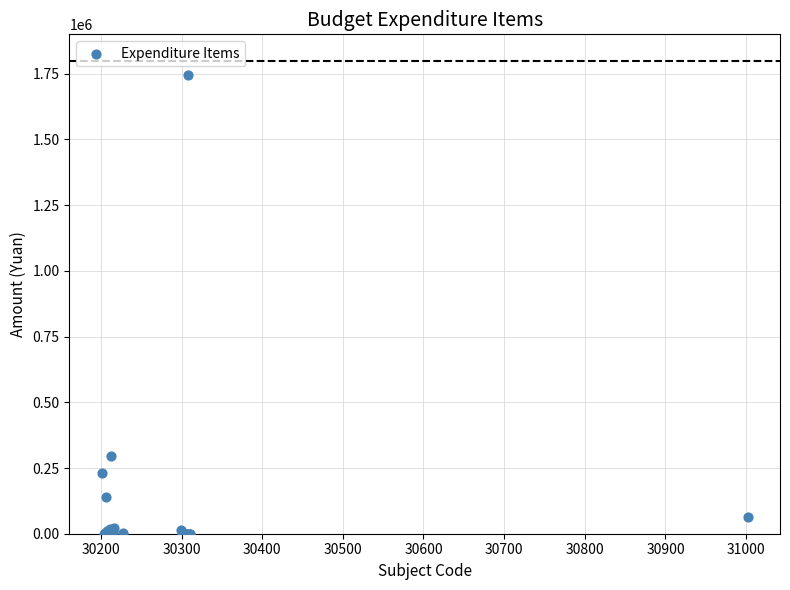

What Y value in the scatter plot is closest to 872709?

296289.3